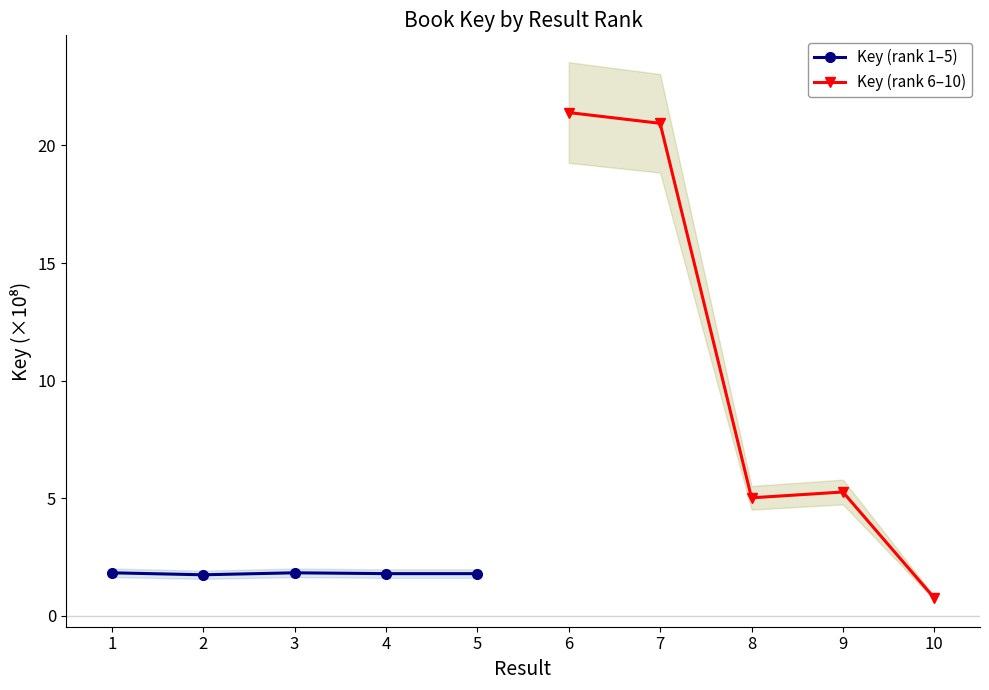

How many lines are shown in the chart?

2